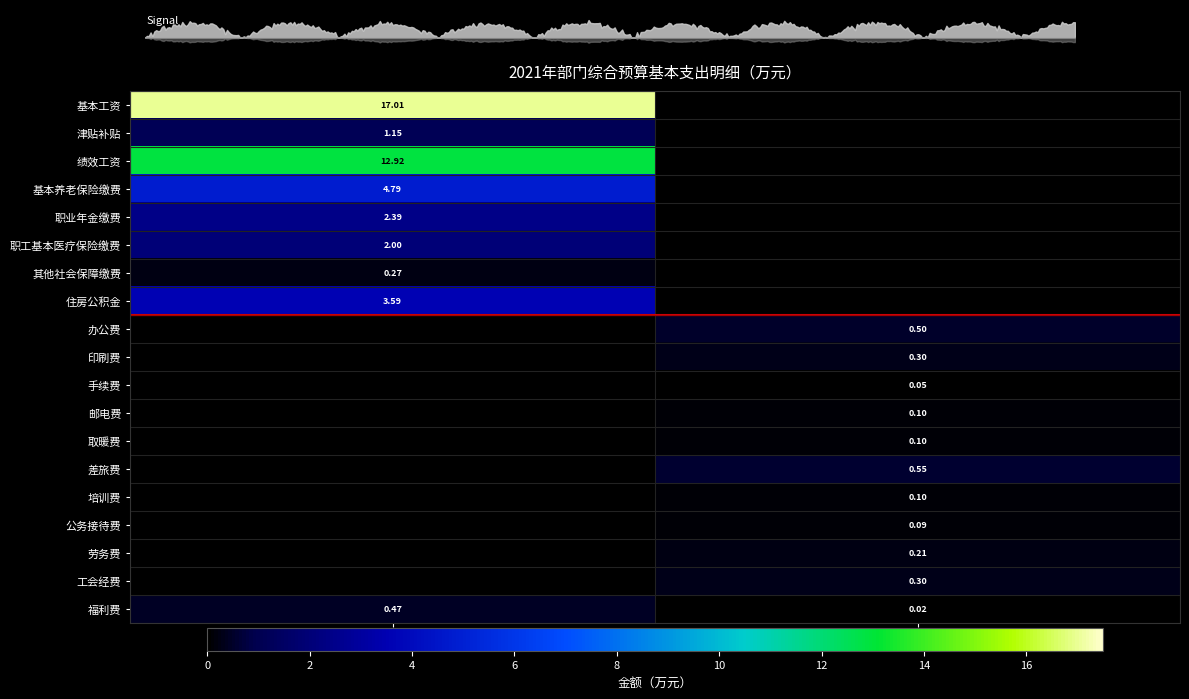

What is the difference between the highest and lowest values at 人员经费支出?

17.0